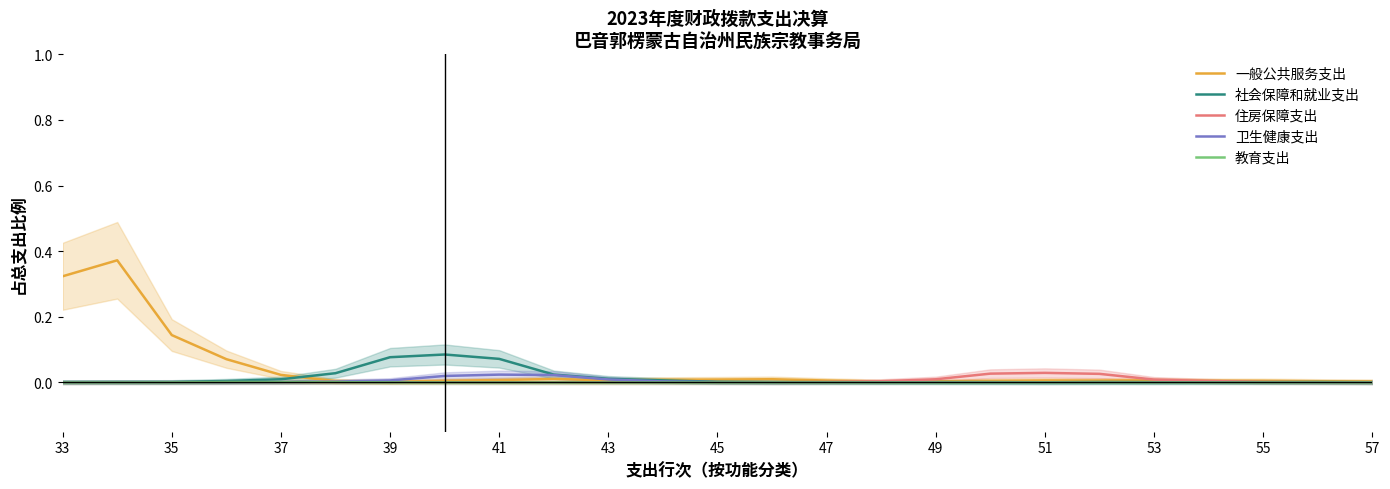

Which series has the widest spread of values?

一般公共服务支出